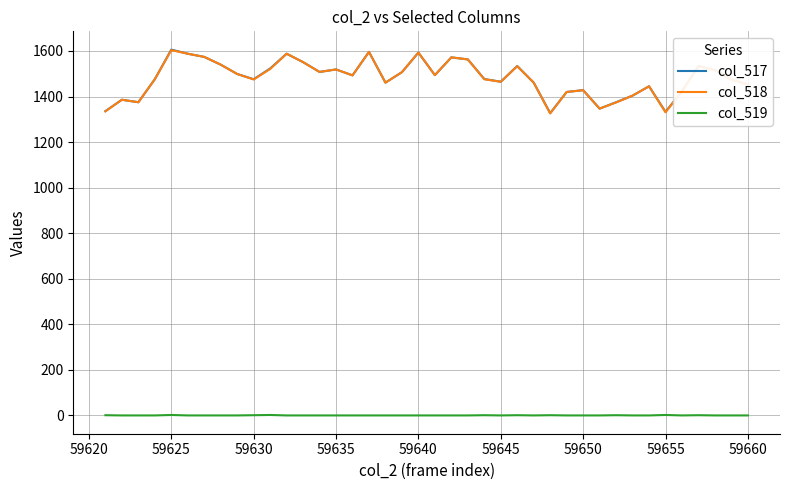

True or false: col_519 and col_517 intersect in this chart.

False